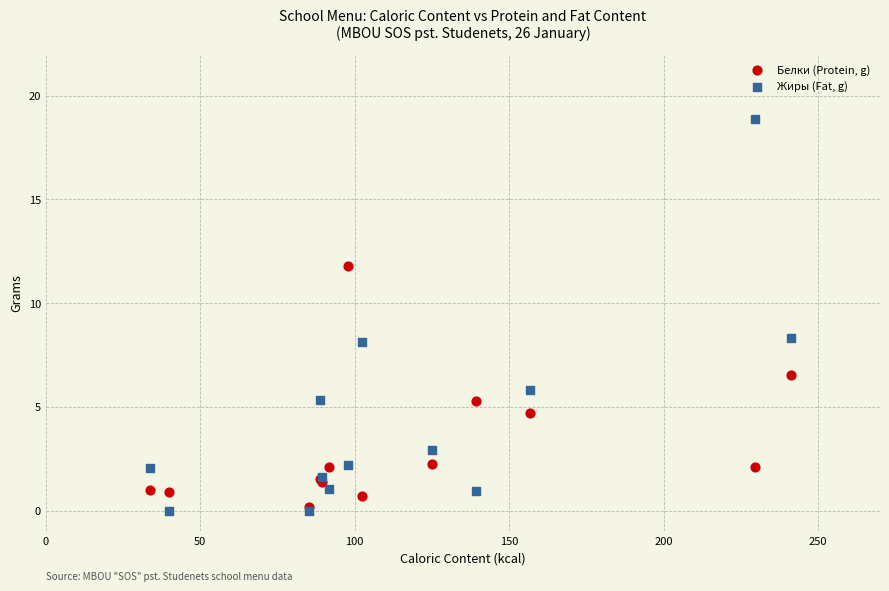

What are all the series names shown in the legend?

Белки (Protein, g), Жиры (Fat, g)